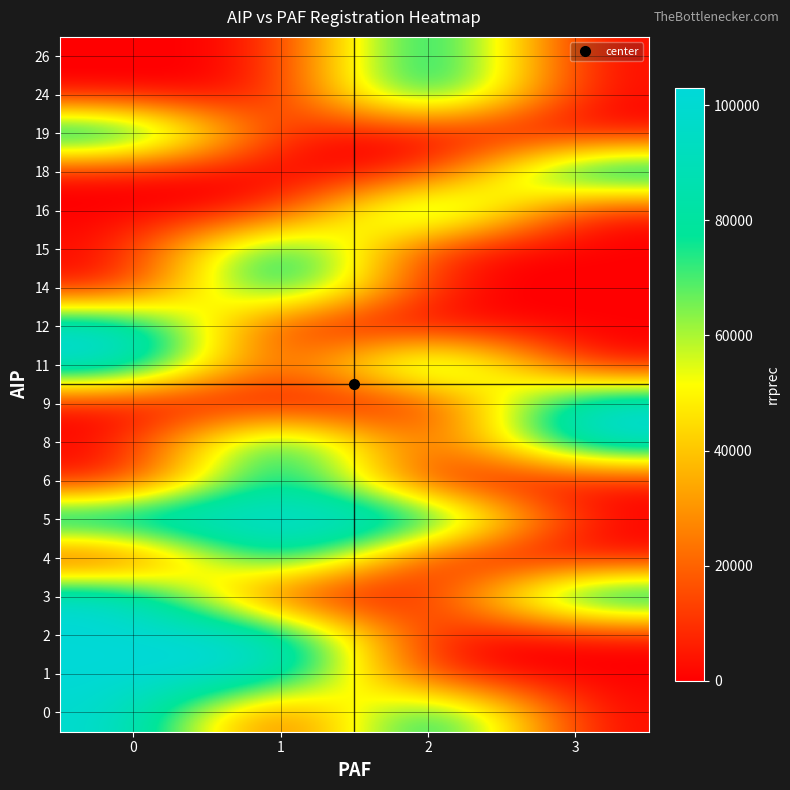

Count the number of data series in this chart.

18